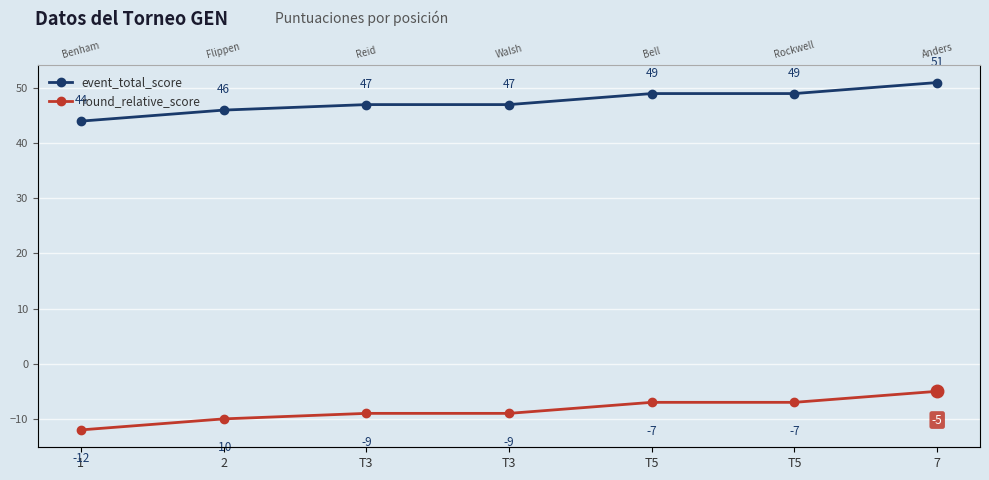

What is the minimum value shown in the chart?

-12